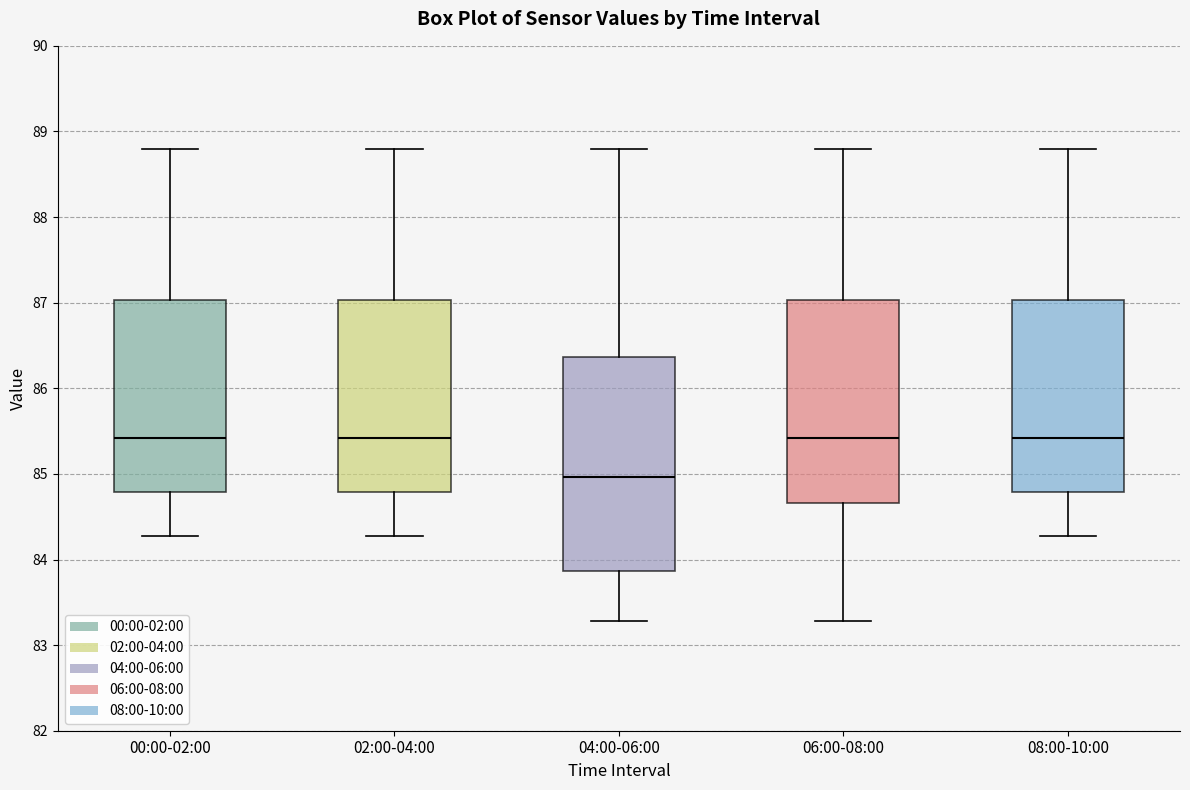

Where does the lower whisker of the box for 04:00-06:00 end on the y-axis? The values are not printed on the chart, so give them approximately, as read against the axis.

83.3